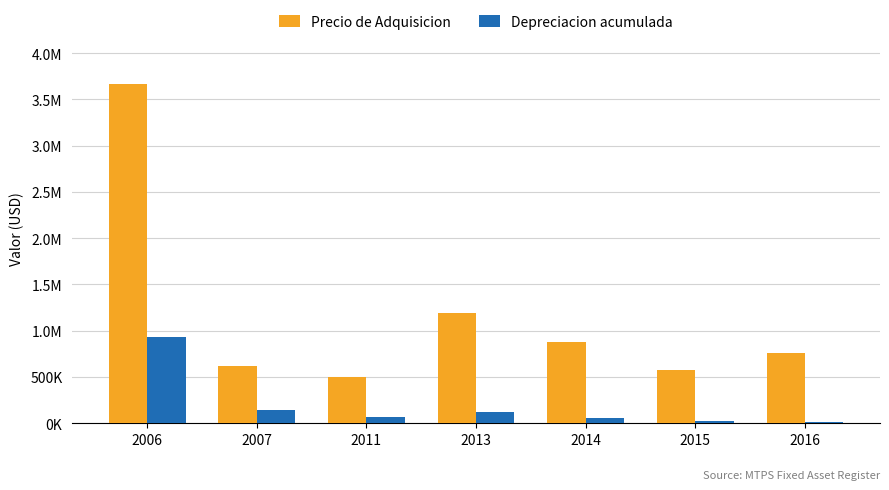

What are all the series names shown in the legend?

Precio de Adquisicion, Depreciacion acumulada